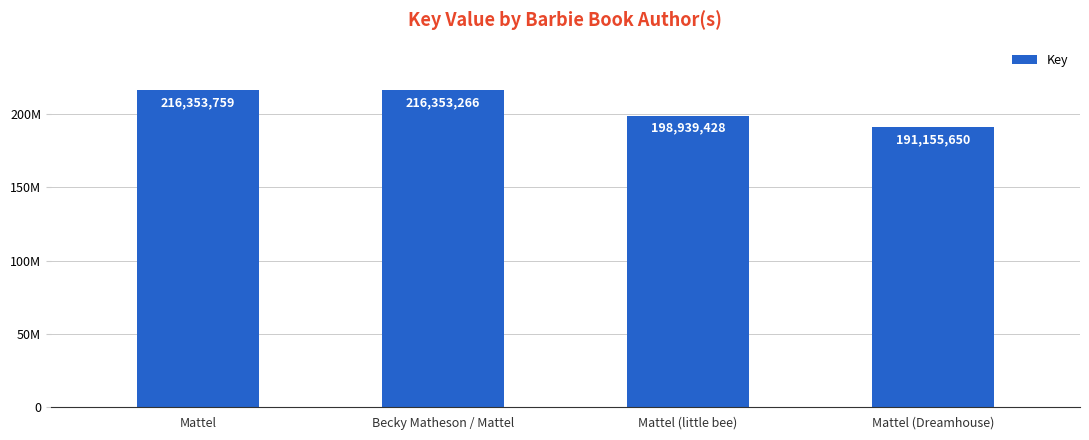

What is the sum of the values at Mattel (little bee) and Mattel?

415293187